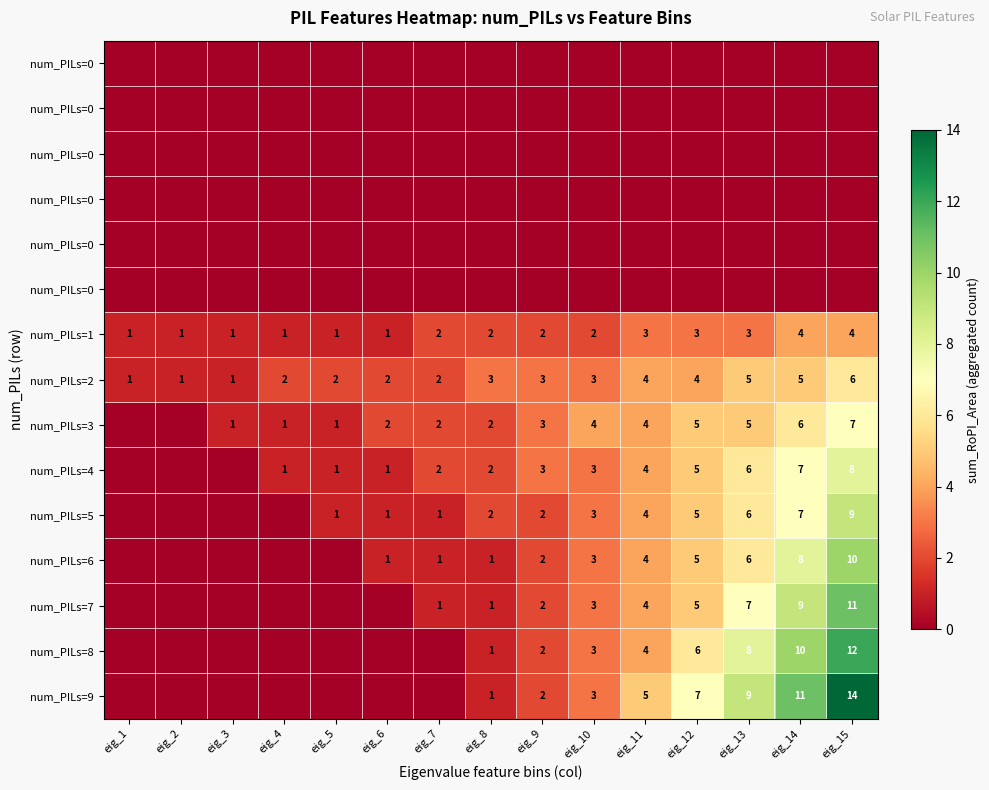

At which category is the sum across all series the highest?

eig_15